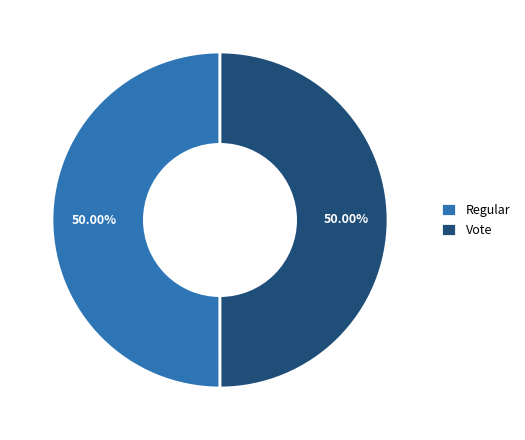

What is the total percentage of Regular and Vote?

100.0%